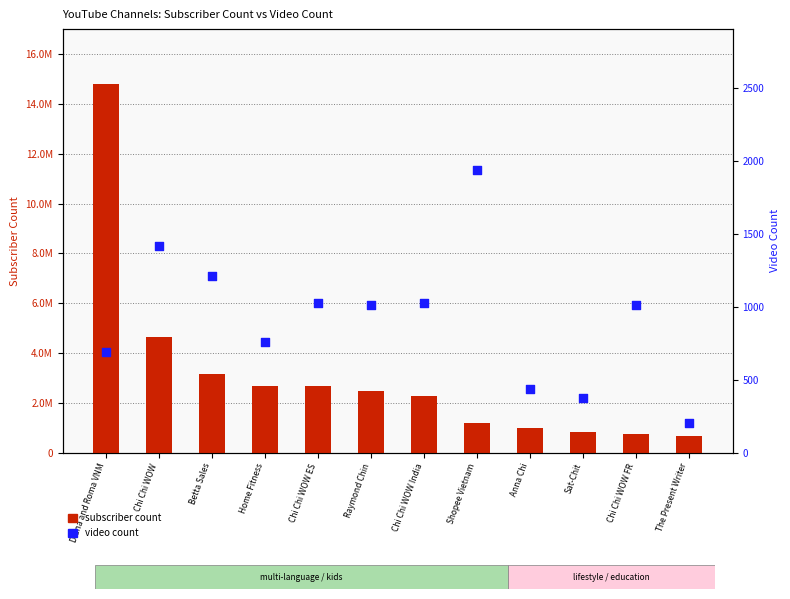

What are all the series names shown in the legend?

subscriber count, video count